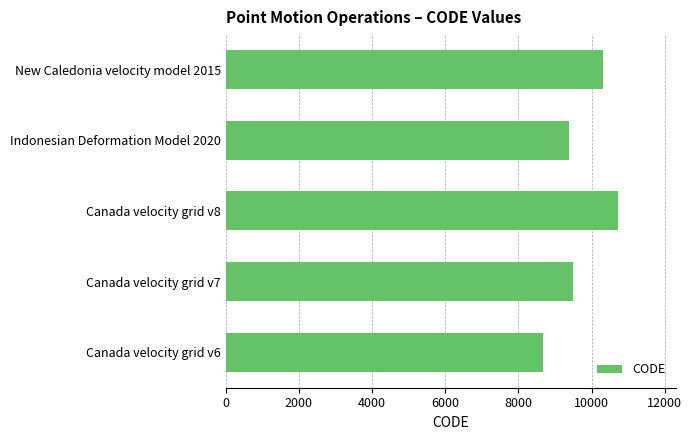

What is the difference between the values at New Caledonia velocity model 2015 and Canada velocity grid v8?

384